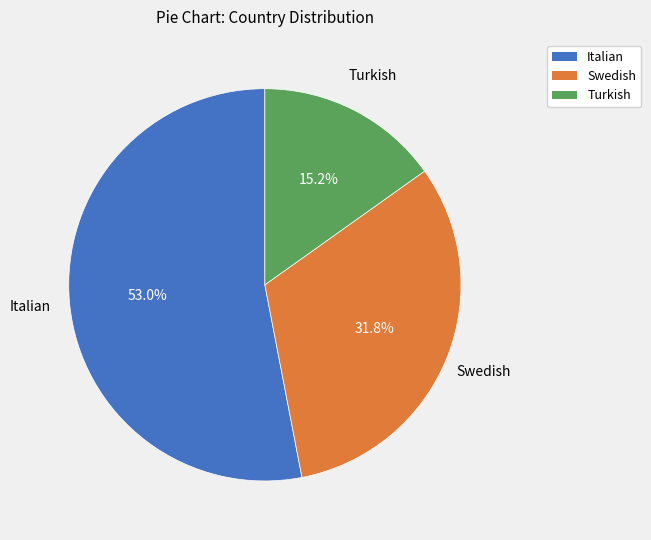

To the nearest percent, what is the difference between the largest and smallest slice percentages?

38%